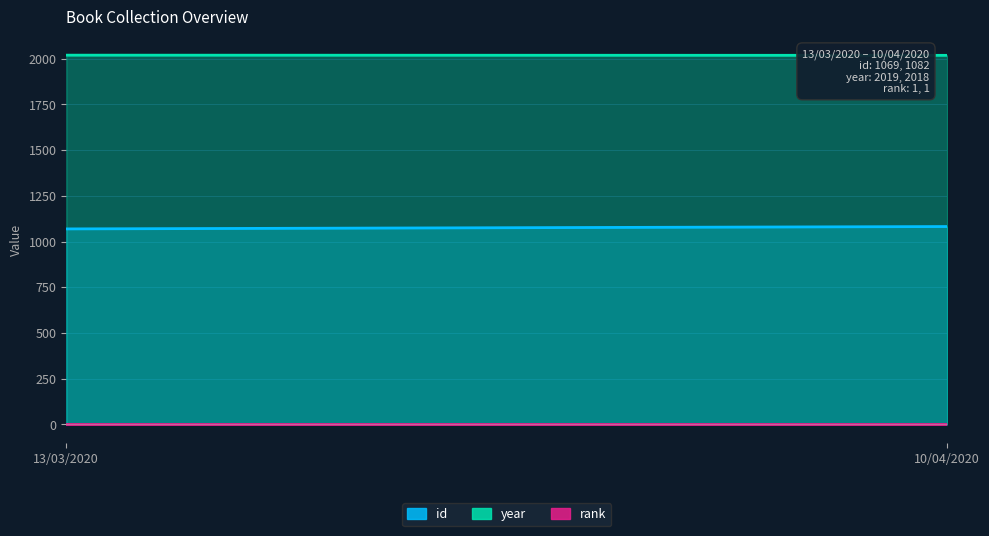

What is the sum of all year values?

605550.0